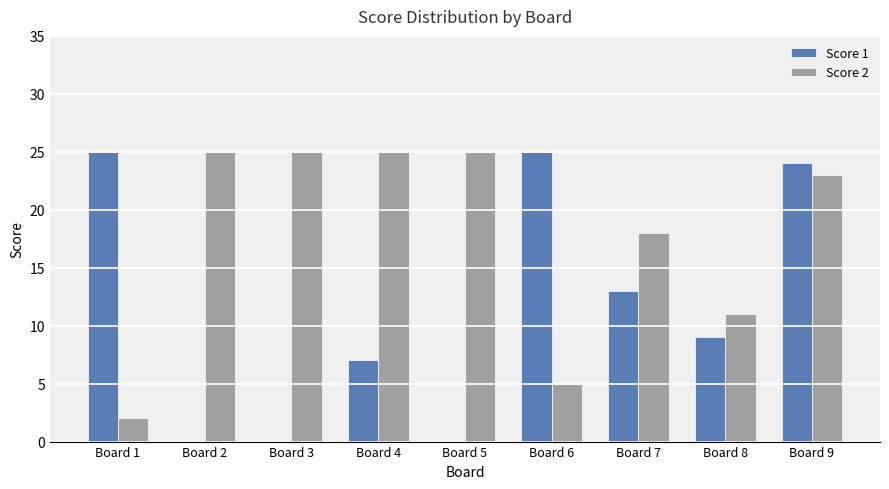

What is the sum of all Score 2 values?

159